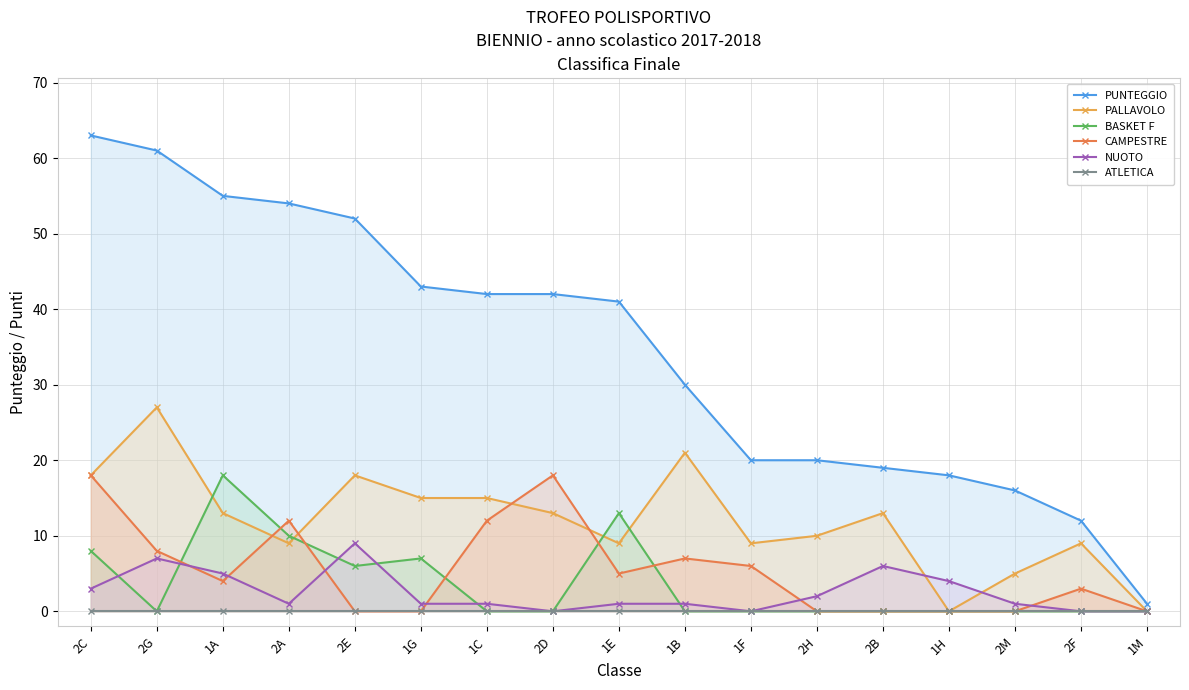

At how many categories does at least one series exceed 32?

9